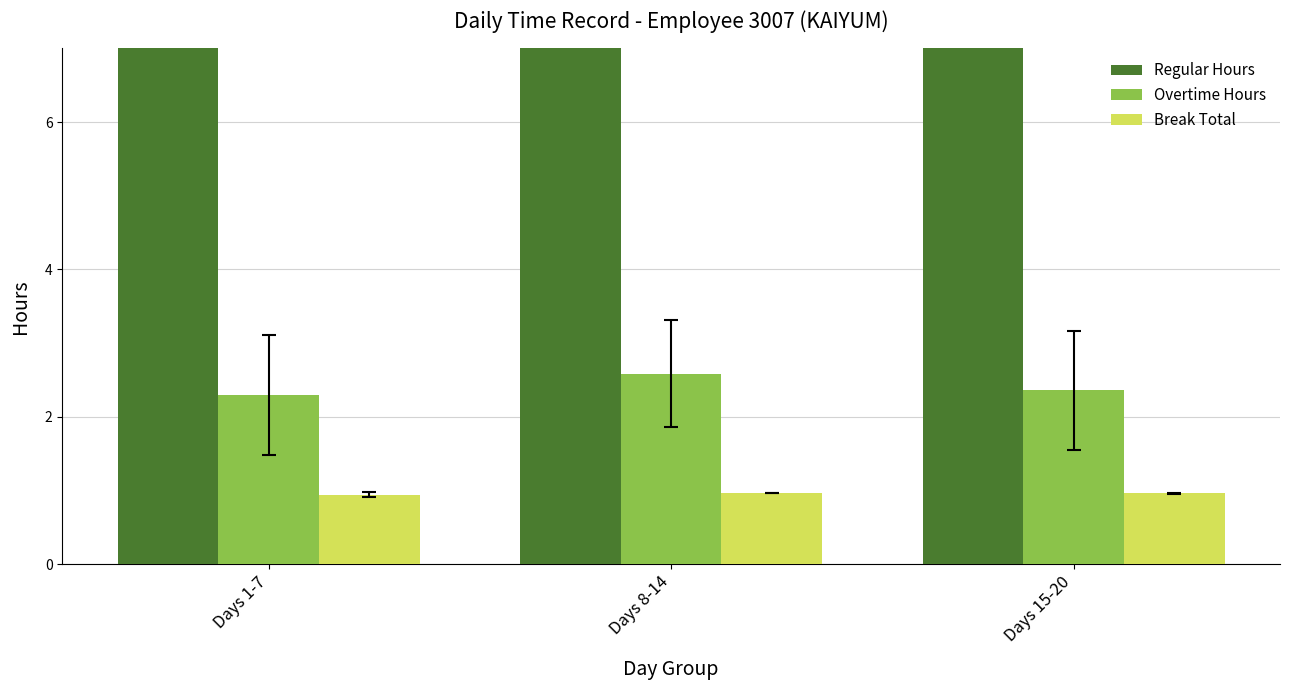

Reading right to left, extract all data points from this chart.

Regular Hours: 11.2	11.6	11.4
Overtime Hours: 2.4	2.6	2.3
Break Total: 1.0	1.0	0.9